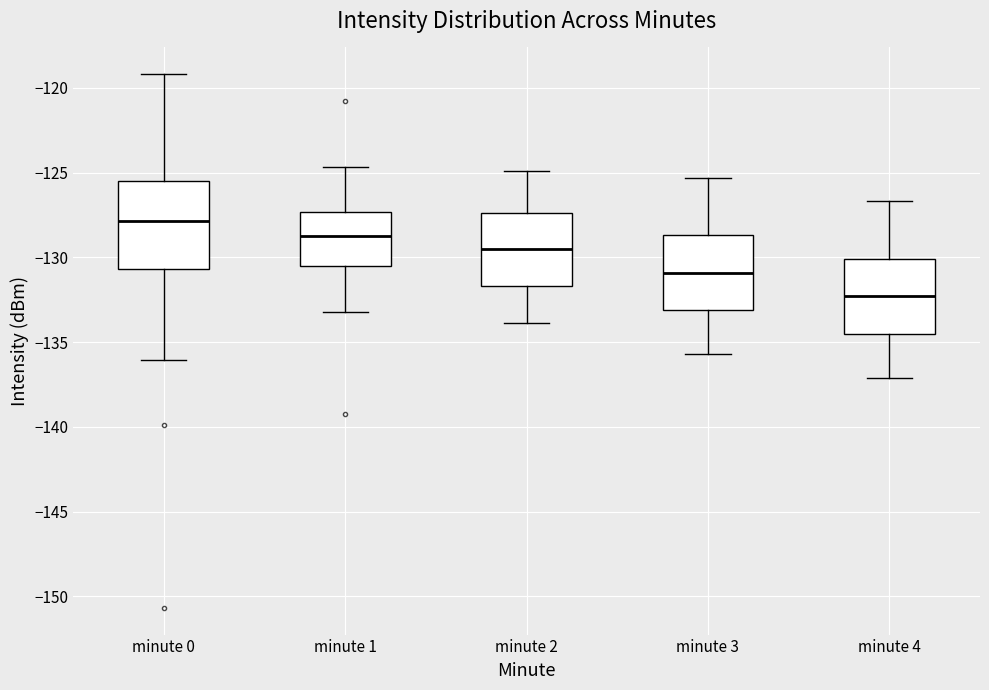

Where is the upper edge of the box for minute 2 on the y-axis? The values are not printed on the chart, so give them approximately, as read against the axis.

-127.5